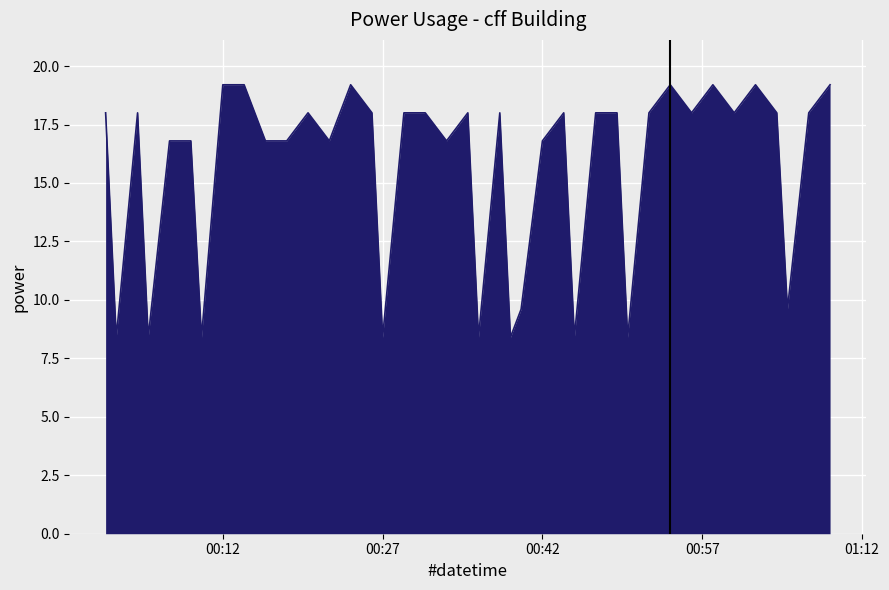

What is the smallest value displayed?

8.4